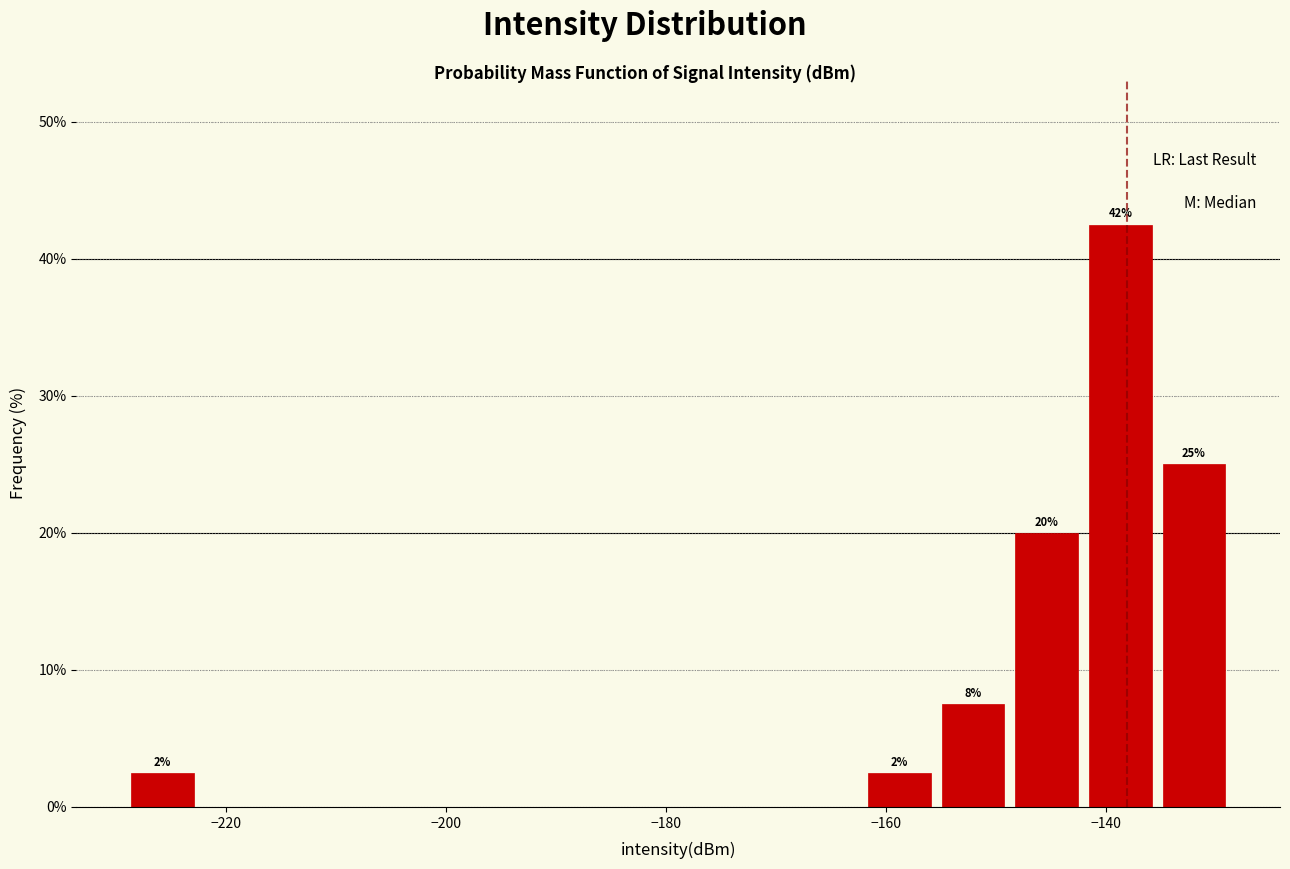

Read against the x-axis, roughly where is the centre of the tallest bar?

-138